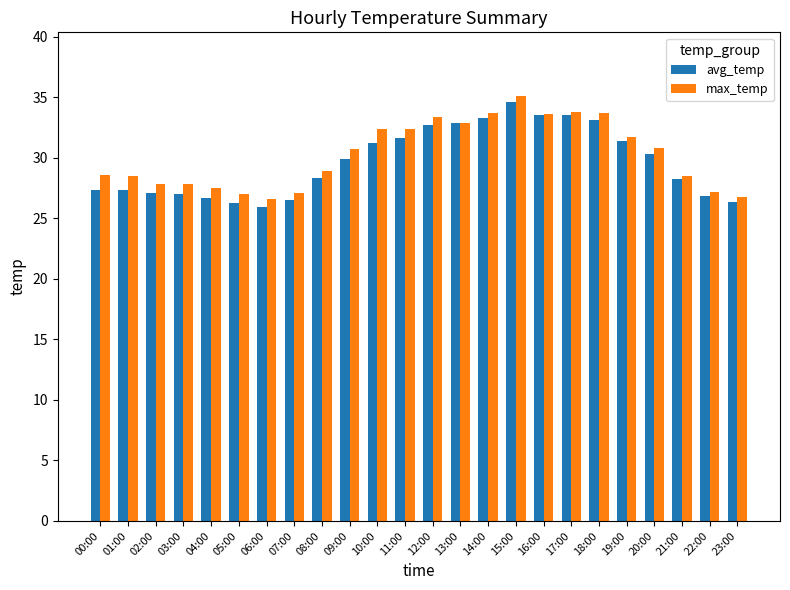

How many data points in avg_temp are above 29?

12